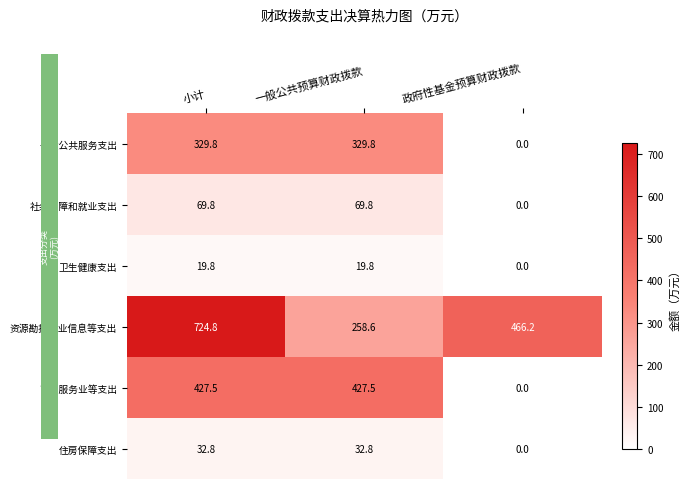

At which category is the sum across all series the highest?

小计